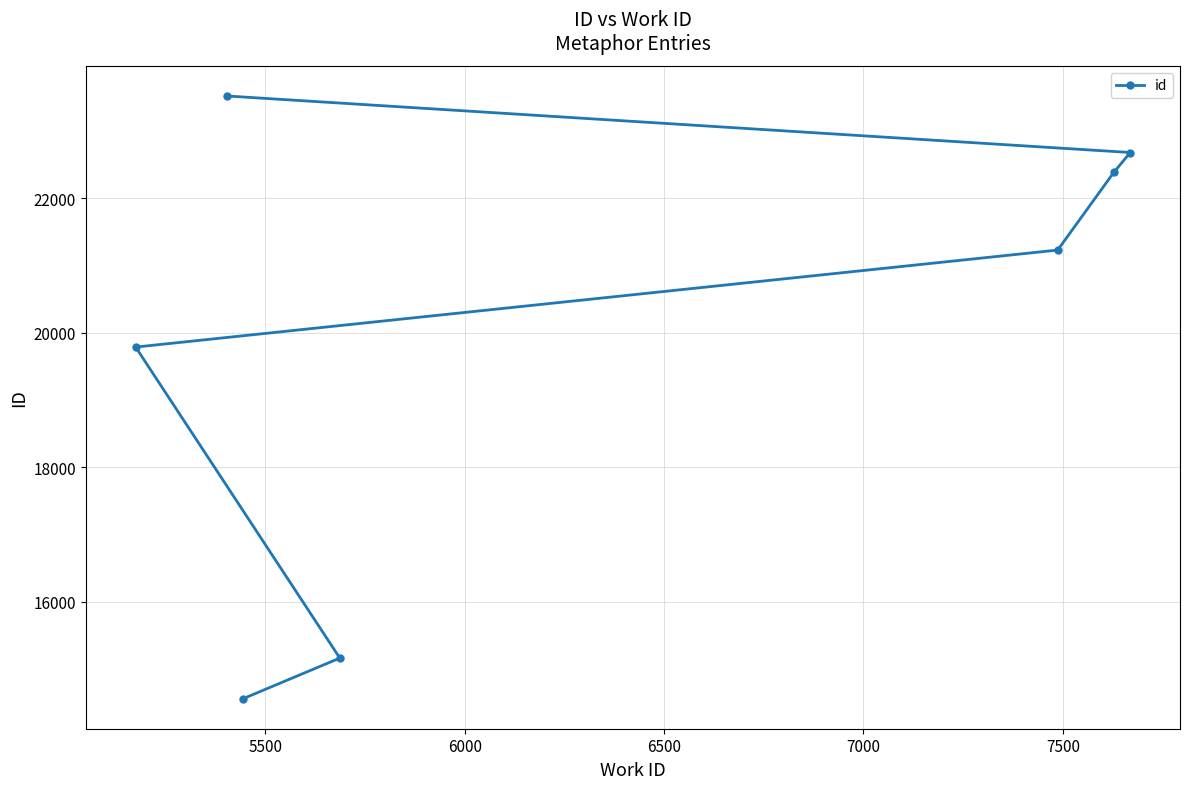

Reading left to right, list all the values displayed in this chart.

19786	23518	14561	15163	21228	22385	22678